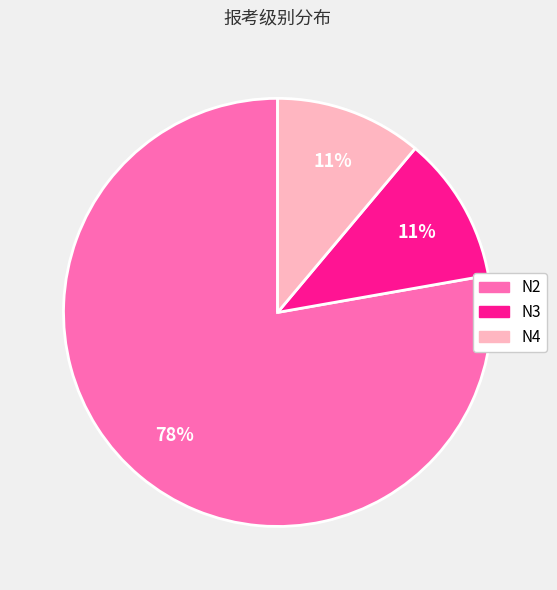

Combined, do N2 and N4 account for over 50%?

Yes